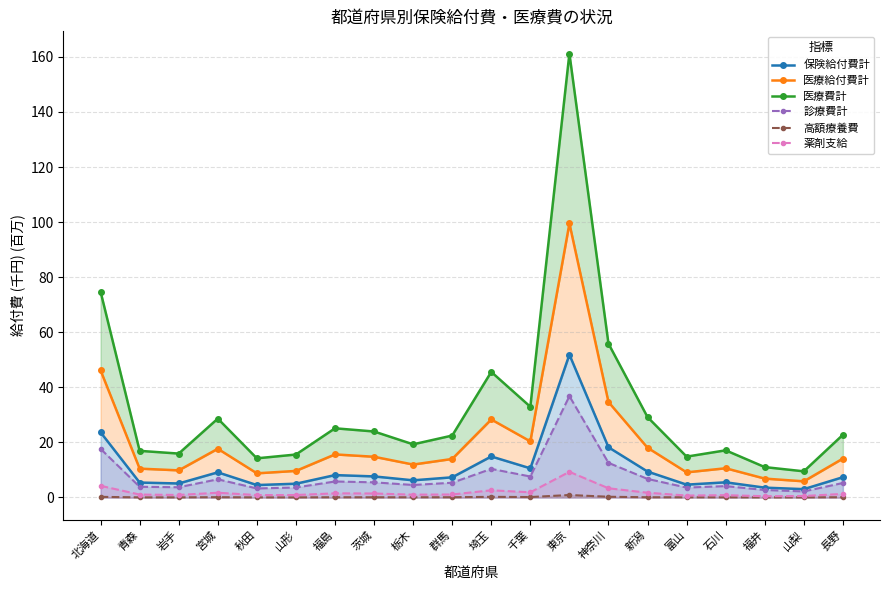

What are all the series names shown in the legend?

保険給付費計, 医療給付費計, 医療費計, 診療費計, 高額療養費, 薬剤支給